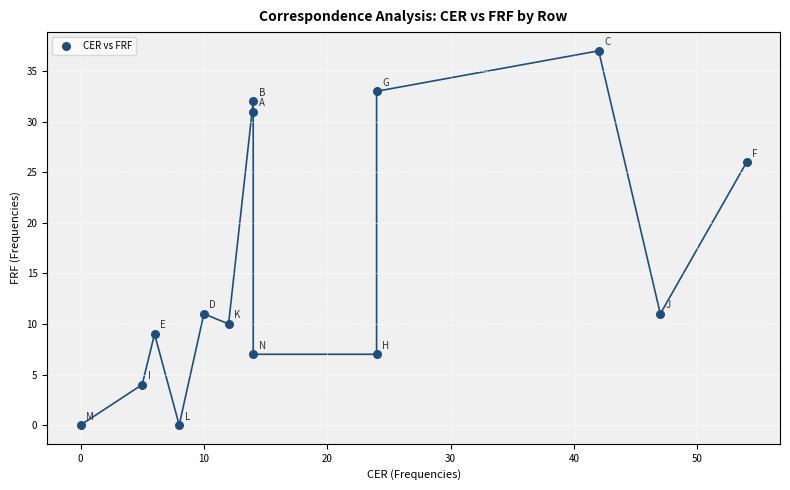

What is the range of Y values (max minus min)?

37